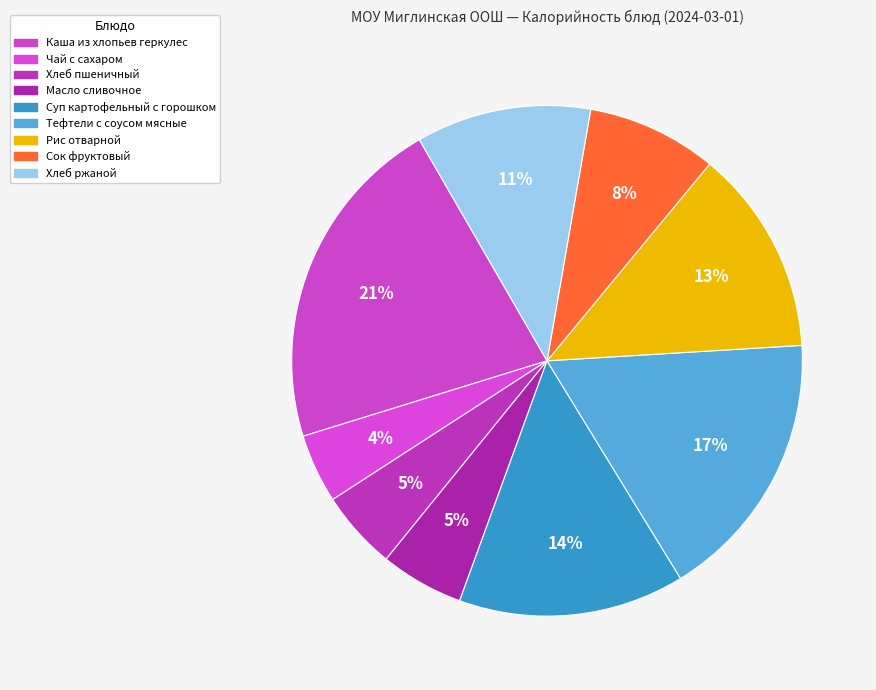

To the nearest percent, what percentage of the pie is Тефтели с соусом мясные?

17%